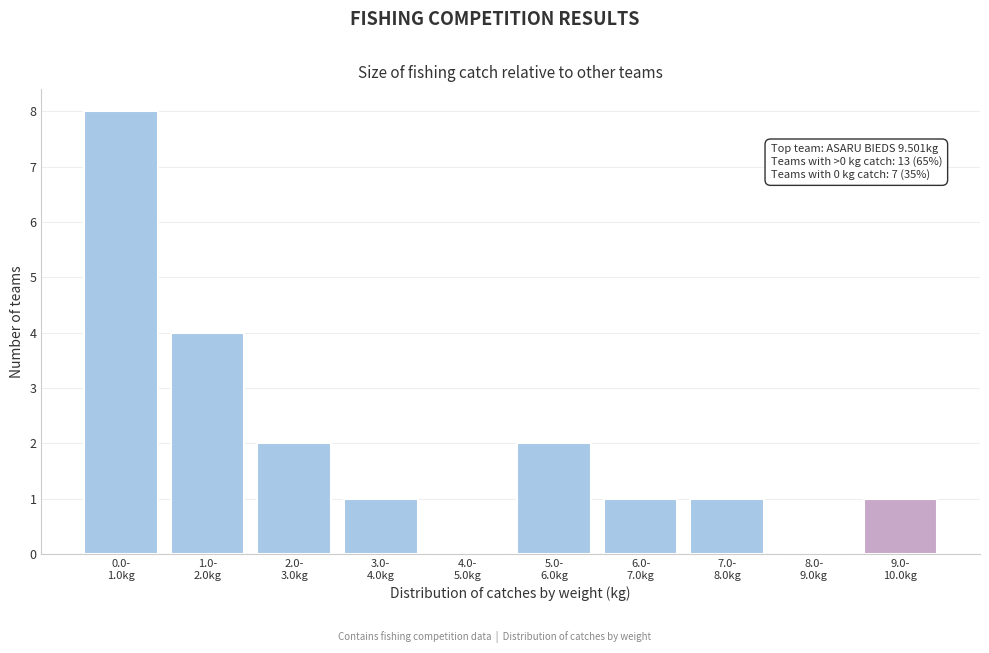

What is the greatest value displayed?

8